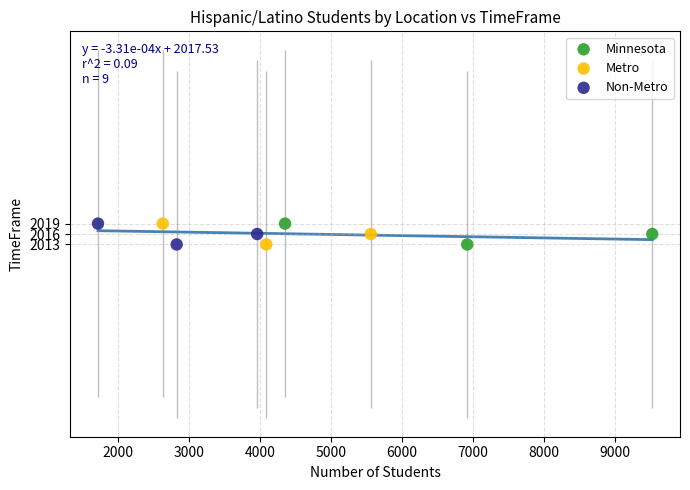

What are all the series names shown in the legend?

Minnesota, Metro, Non-Metro